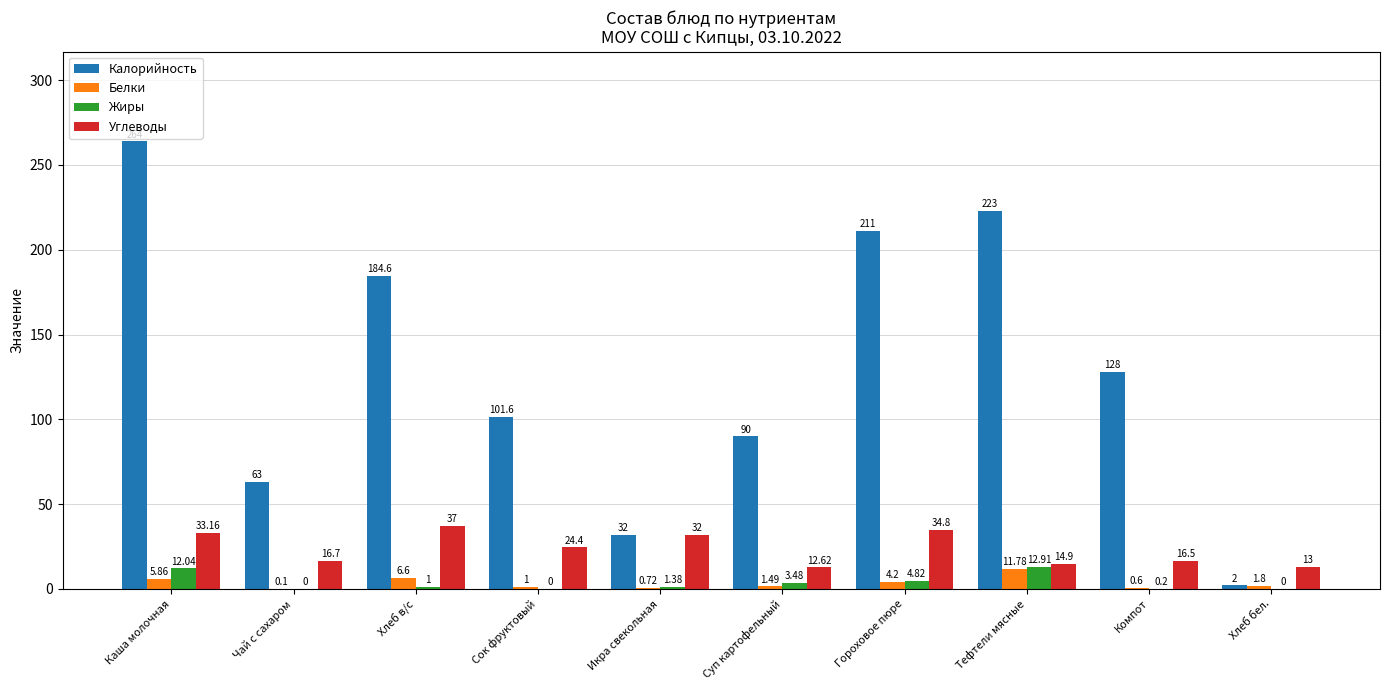

Between Гороховое пюре and Тефтели мясные, which series saw the biggest shift?

Углеводы